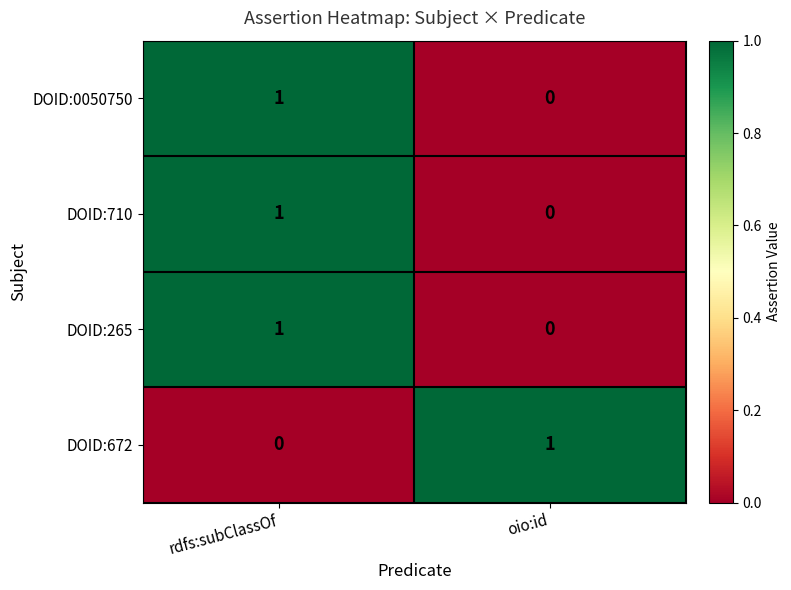

Rank the categories by DOID:265 value from lowest to highest.

oio:id, rdfs:subClassOf